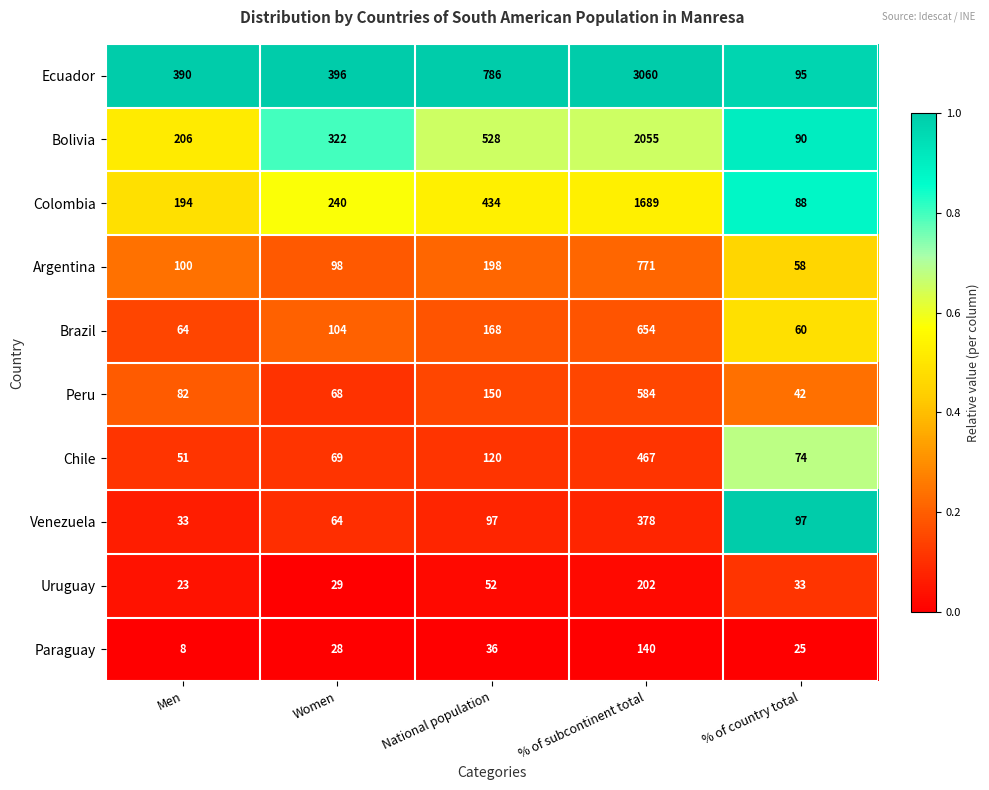

Which series has the widest spread of values?

Ecuador